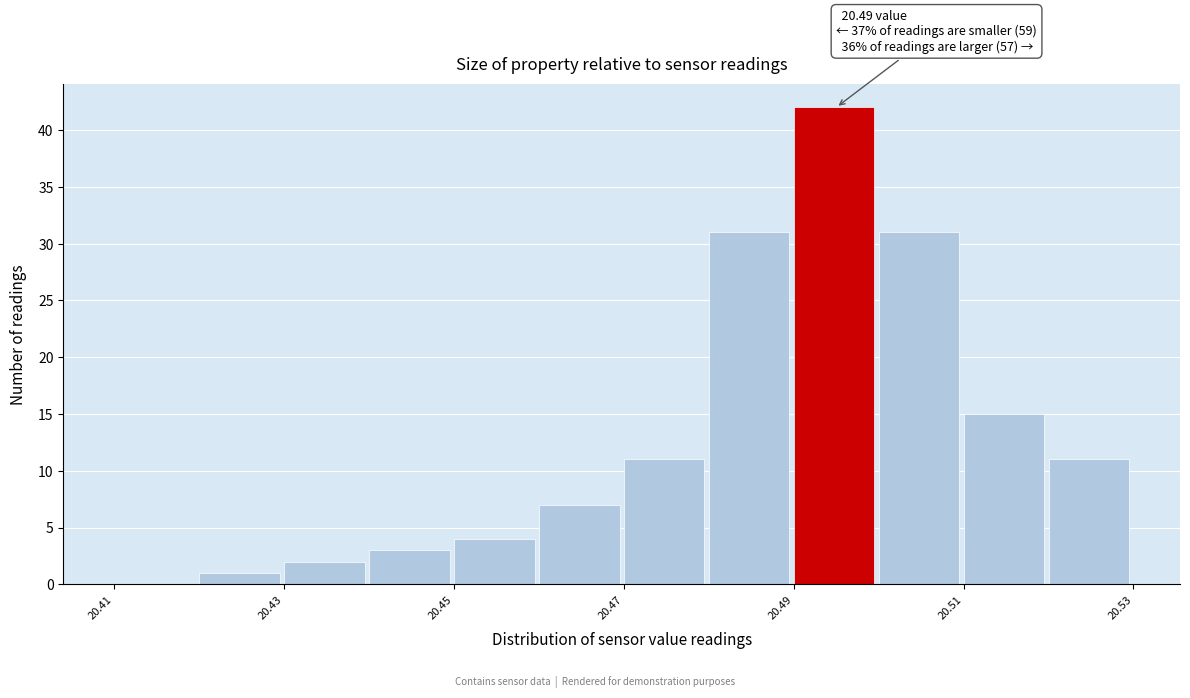

Over which range of the x-axis is the bar tallest?

20.49 to 20.50